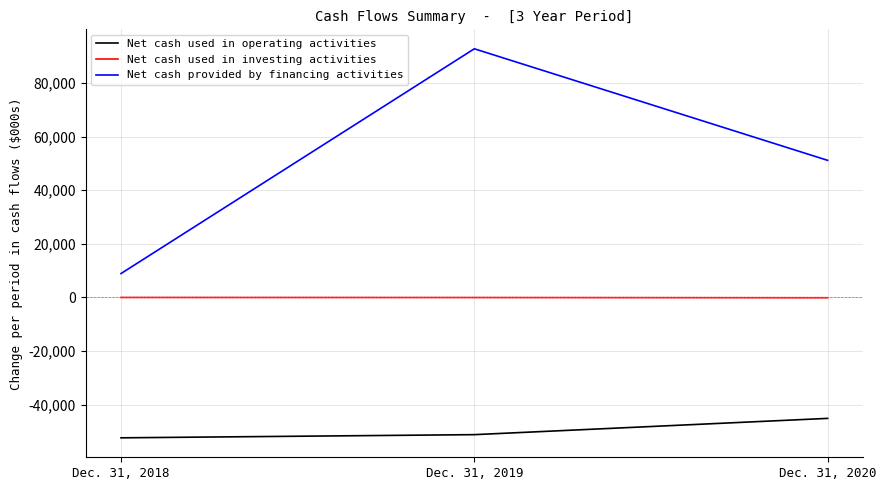

Count the Net cash used in investing activities values in the range -118 to -12.

3